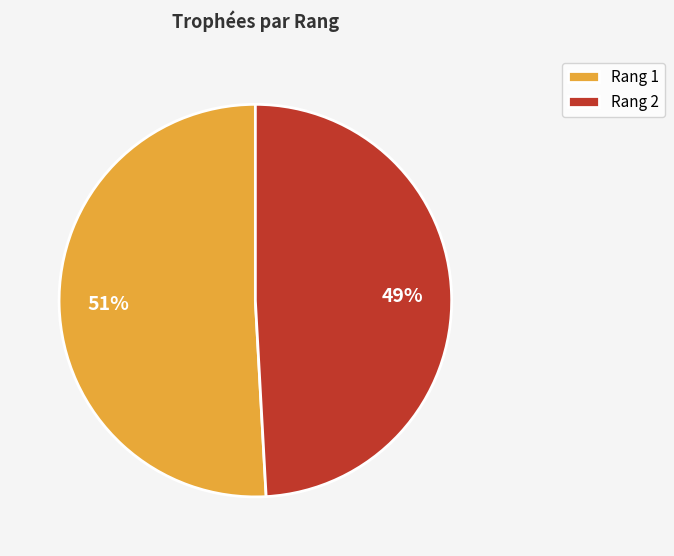

What is the smallest slice in the pie chart?

Rang 2